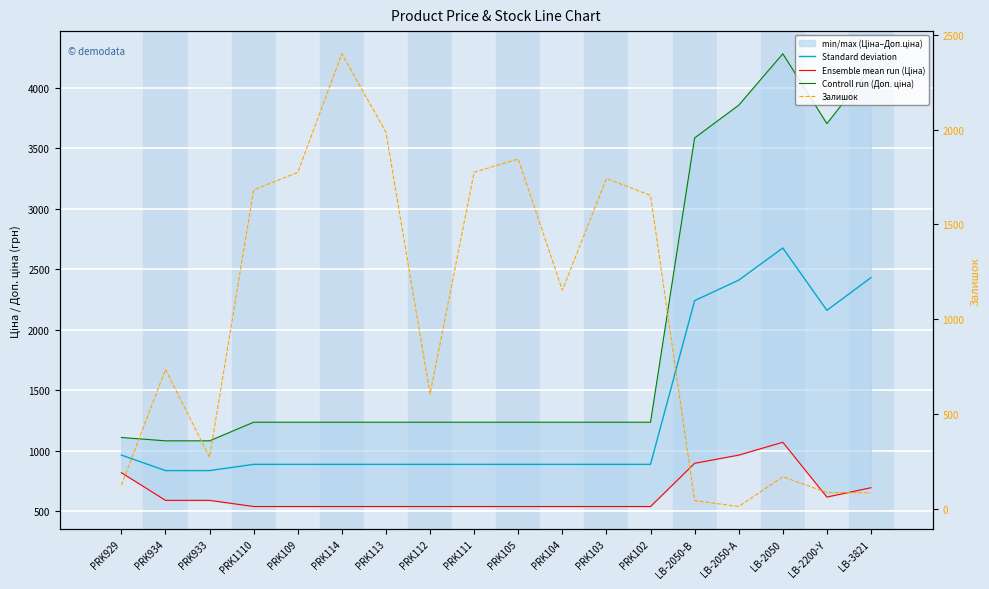

List the labels in order of Залишок value, largest first.

PRK114, PRK113, PRK105, PRK111, PRK109, PRK103, PRK1110, PRK102, PRK104, PRK934, PRK112, PRK933, LB-2050, PRK929, LB-2200-Y, LB-3821, LB-2050-В, LB-2050-А